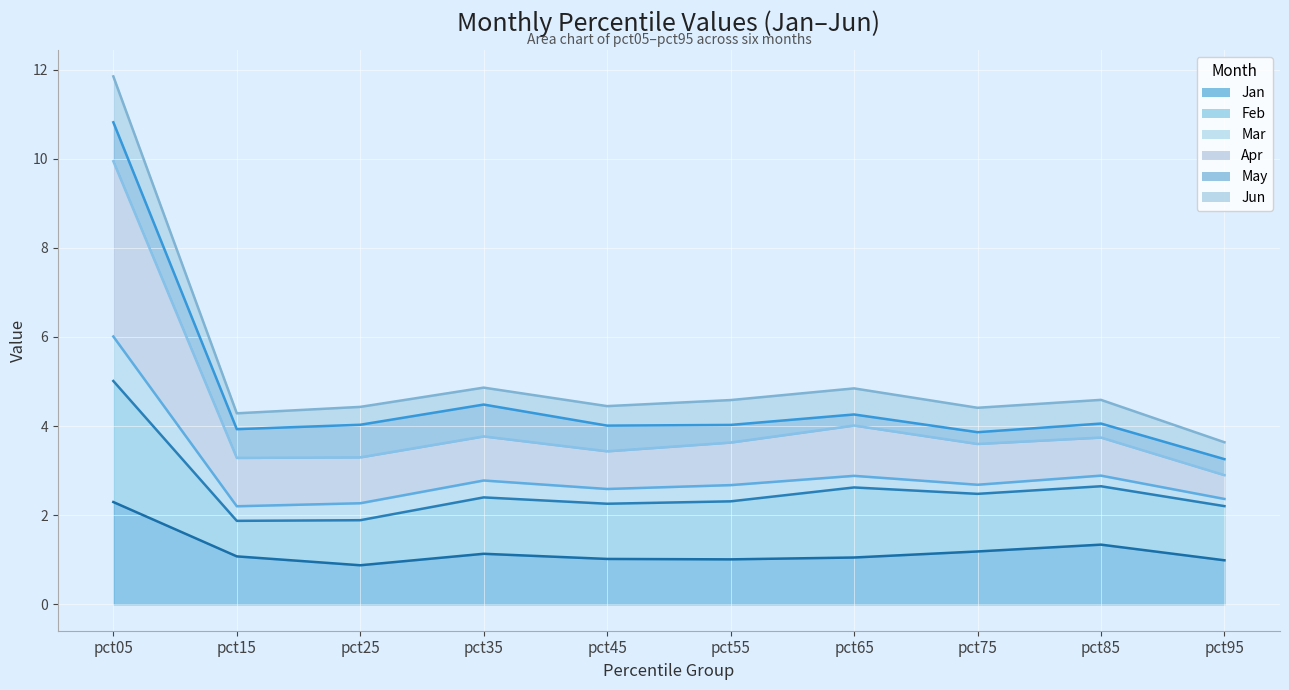

Which series has the largest range (max minus min)?

Apr